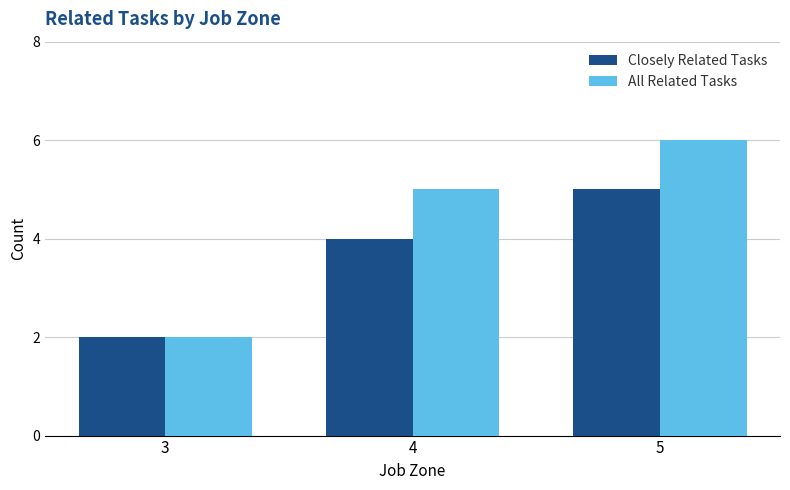

Count the All Related Tasks values in the range 2 to 6.

3